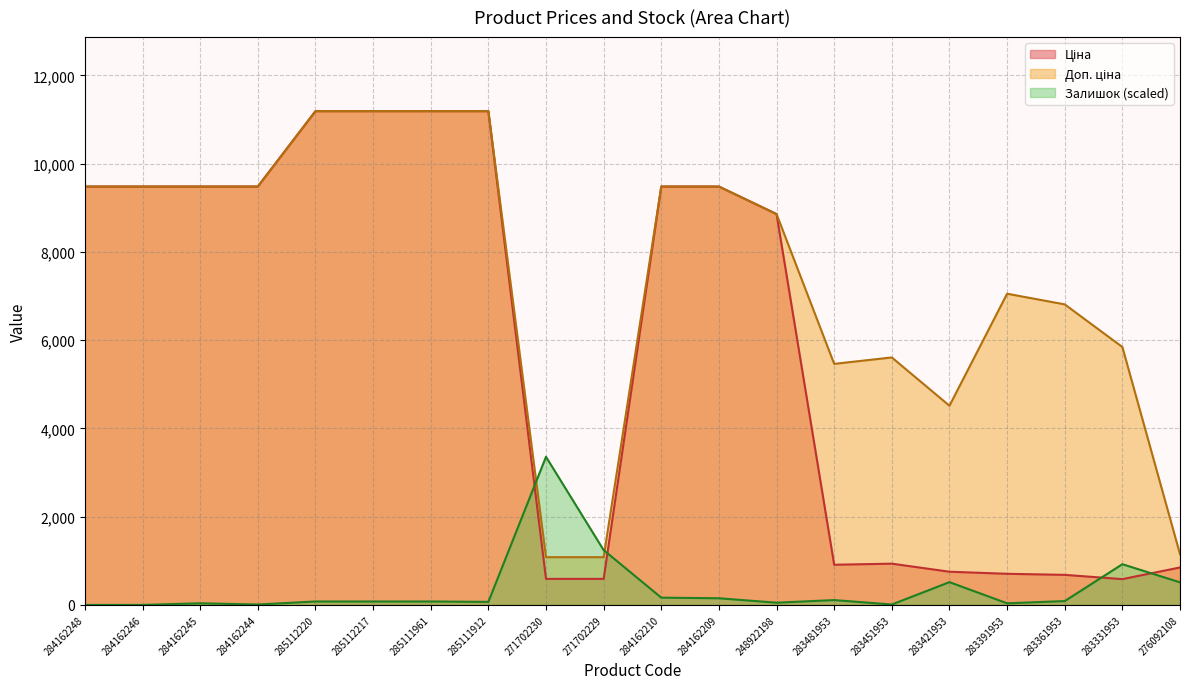

Between 284162248 and 283361953, which is larger?

284162248